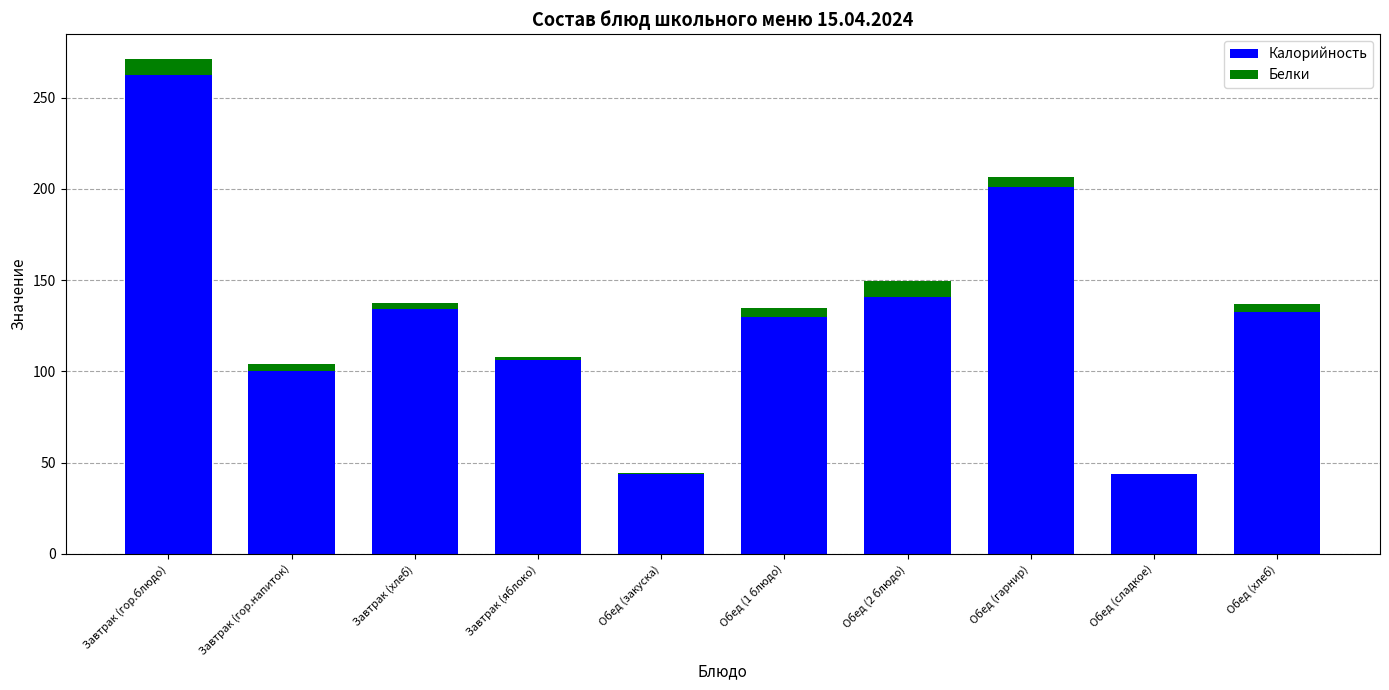

What is the sum of all Калорийность values?

1295.0